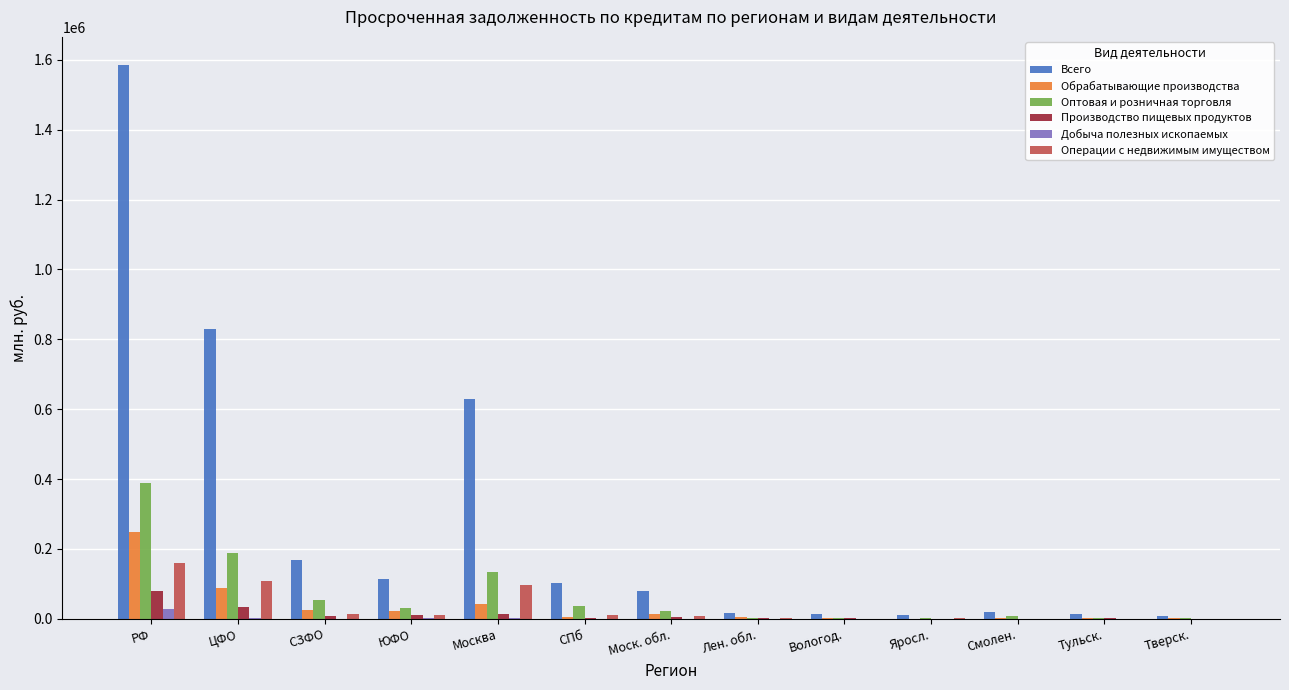

What is the greatest value displayed?

1586439